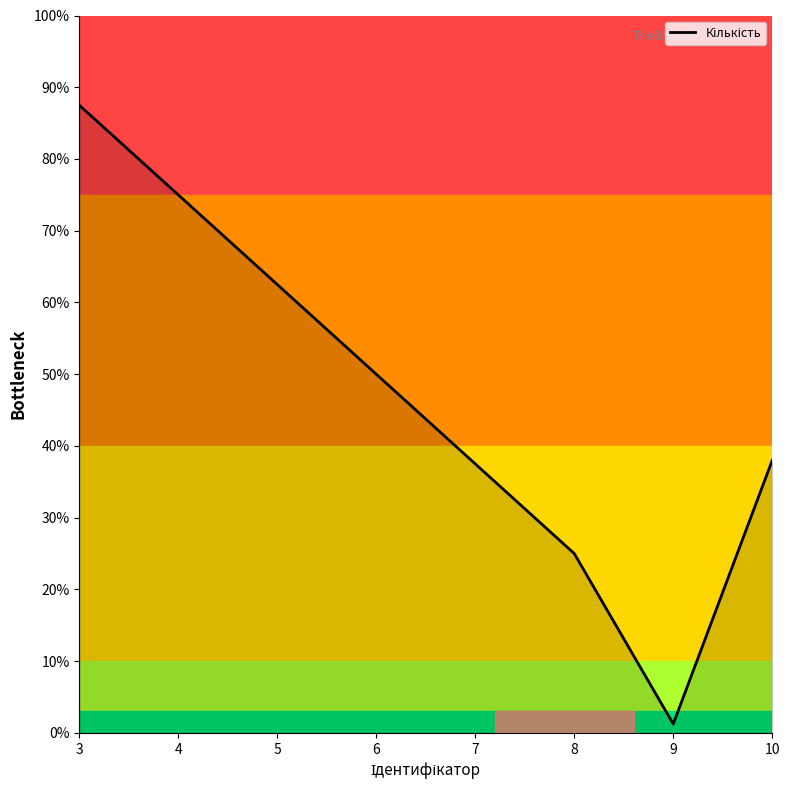

How many values are below 50?

4